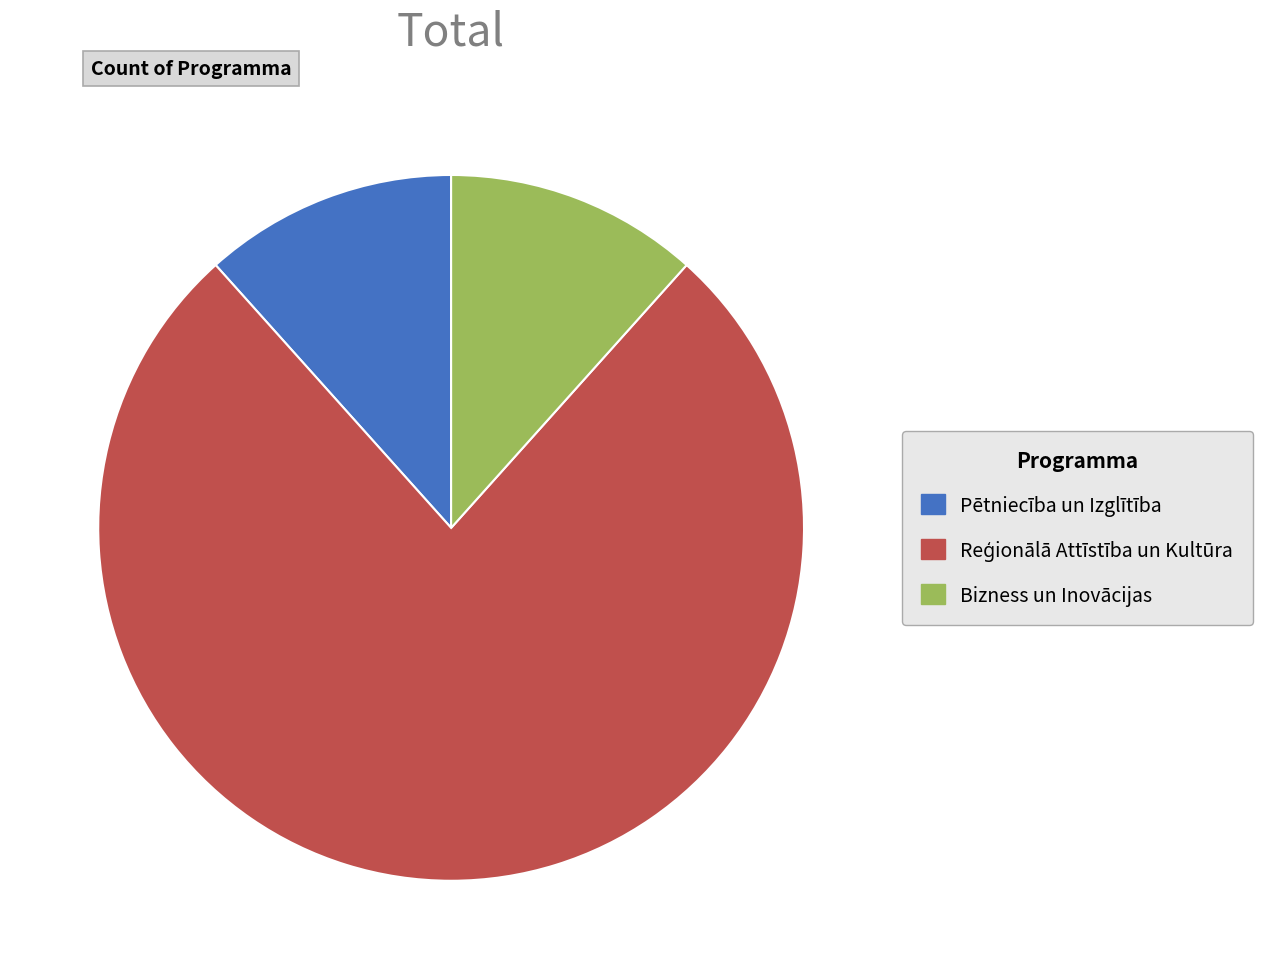

Is there a majority slice in this chart?

Yes